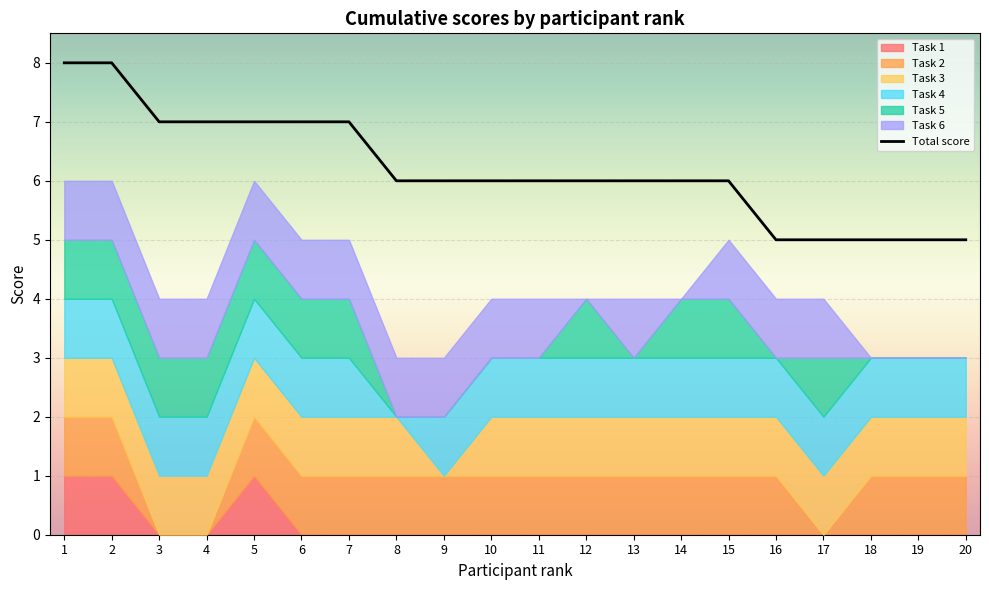

Reading left to right, transcribe all the data shown in this chart.

8	8	7	7	7	7	7	6	6	6	6	6	6	6	6	5	5	5	5	5